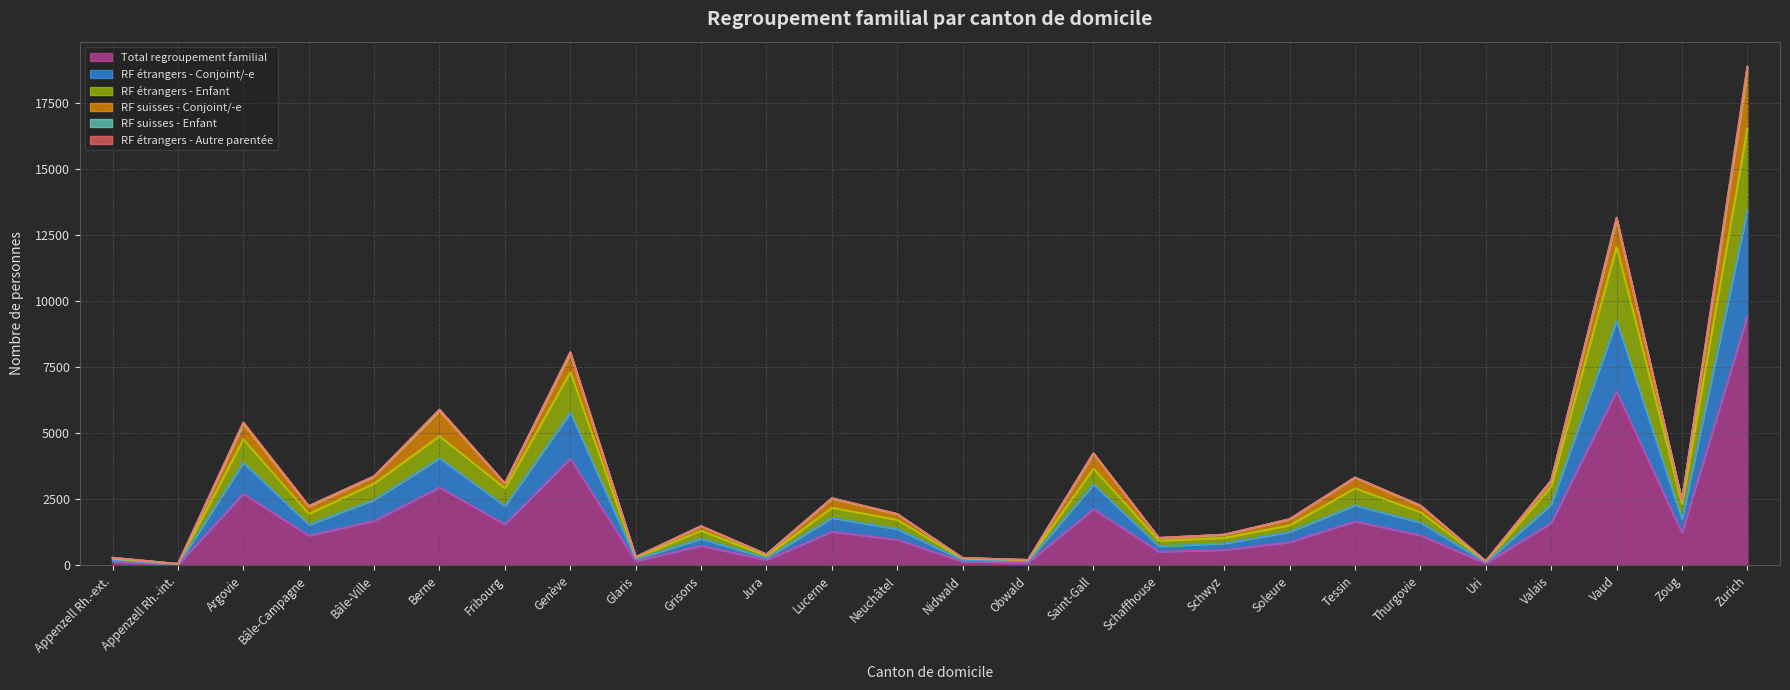

Which category has the lowest value across all series?

Appenzell Rh.-int.